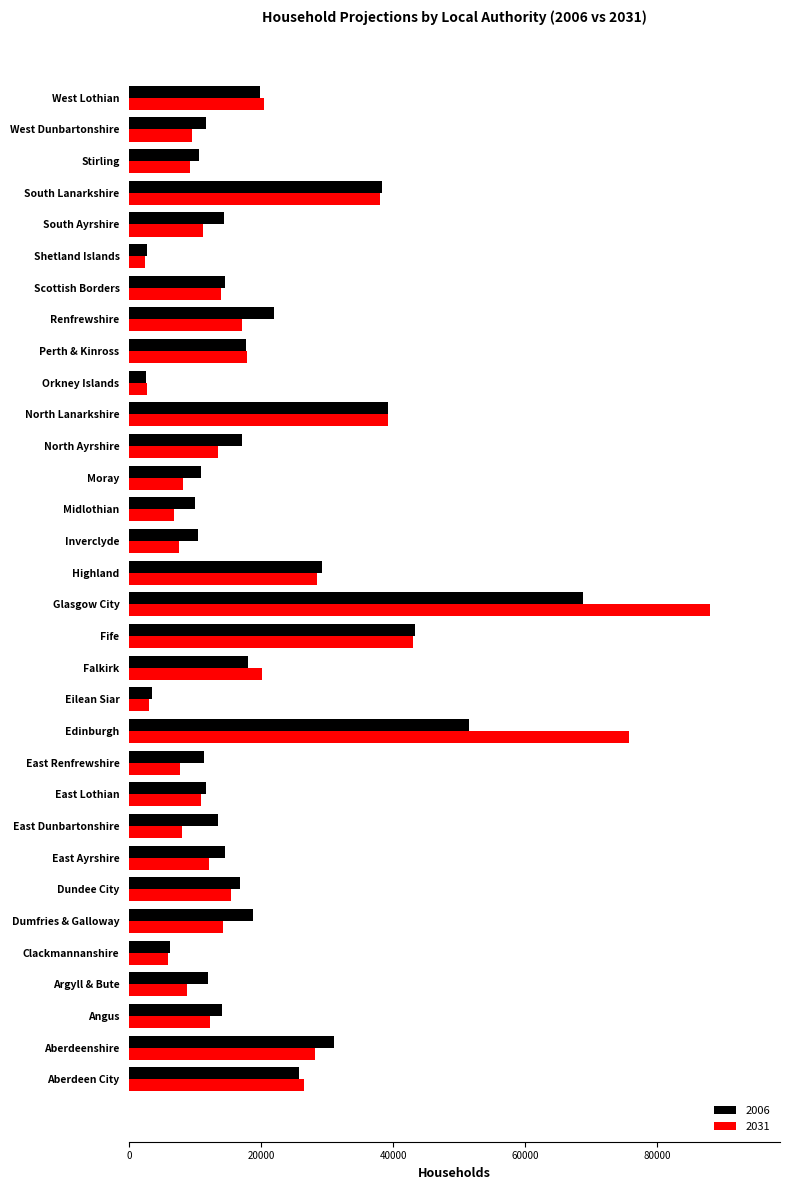

The value of 2031 at East Renfrewshire is 11218. True or false?

False